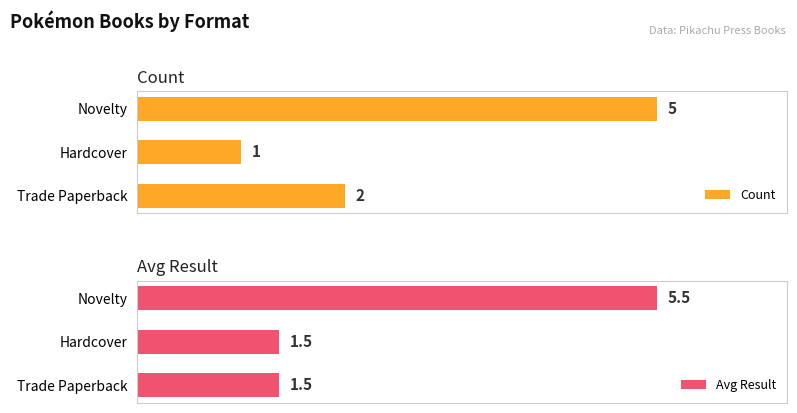

Which category has the highest value in the Count series?

Novelty